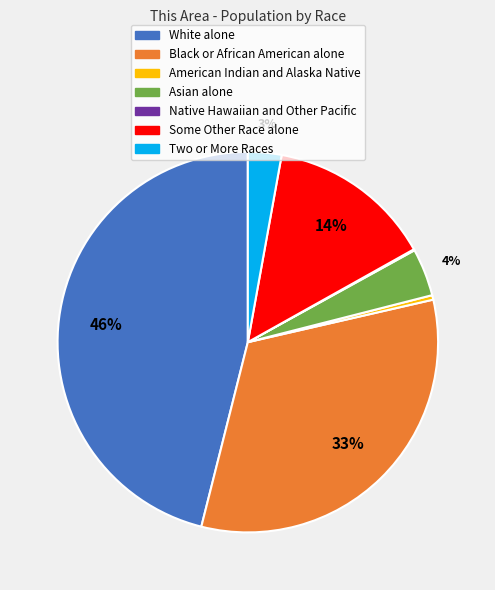

Is there any slice that represents more than half of the pie?

No